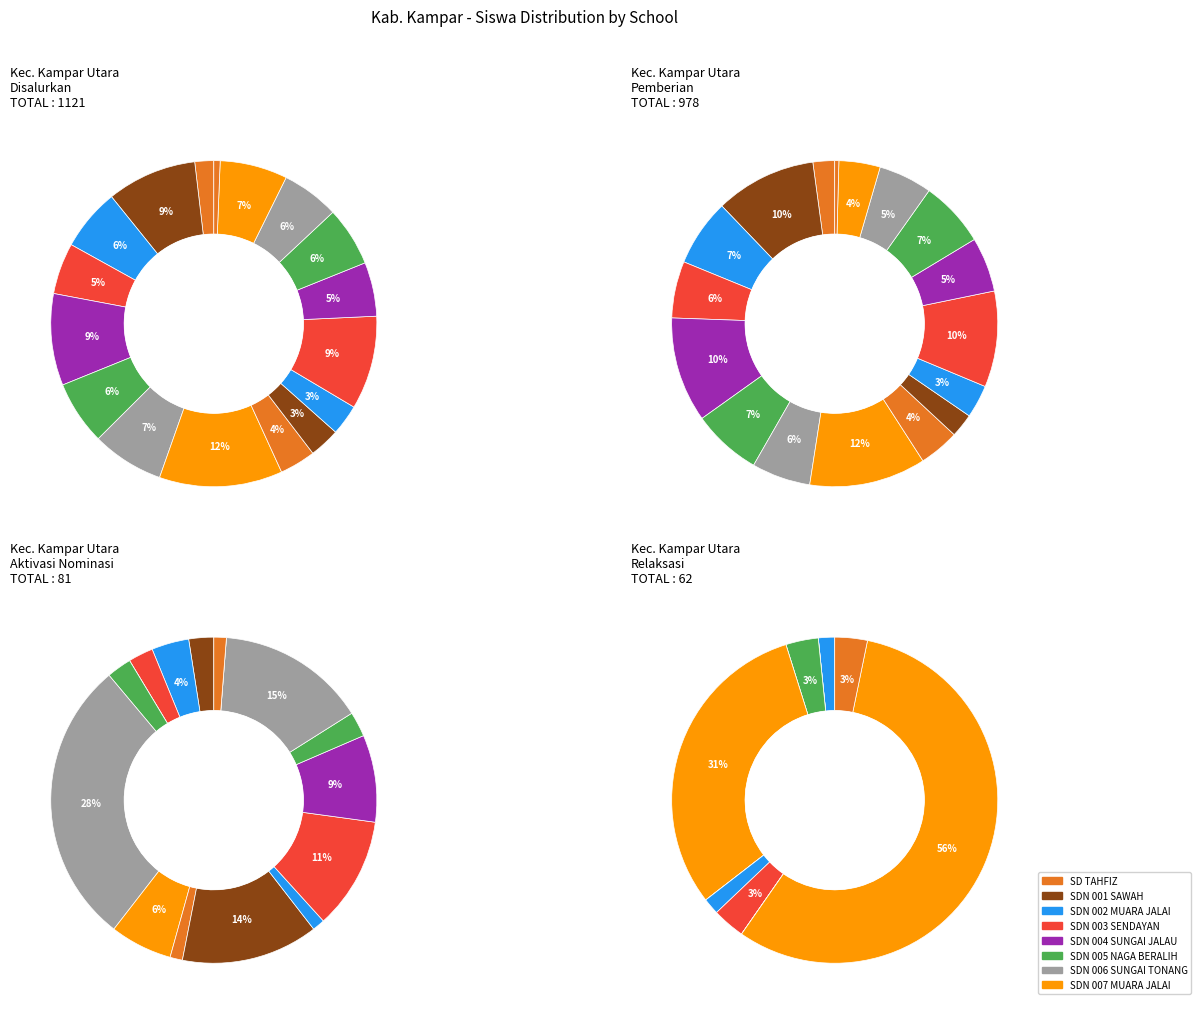

What percentage is the UPT SD NEGERI 002 MUARA JALAI slice, to the nearest percent?

2%